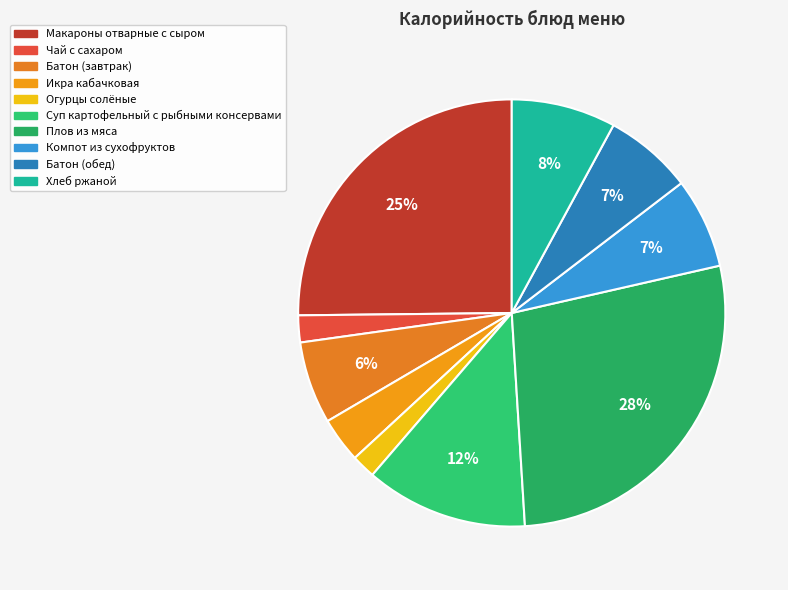

To the nearest percent, what is the combined percentage of Хлеб ржаной and Батон (обед)?

15%